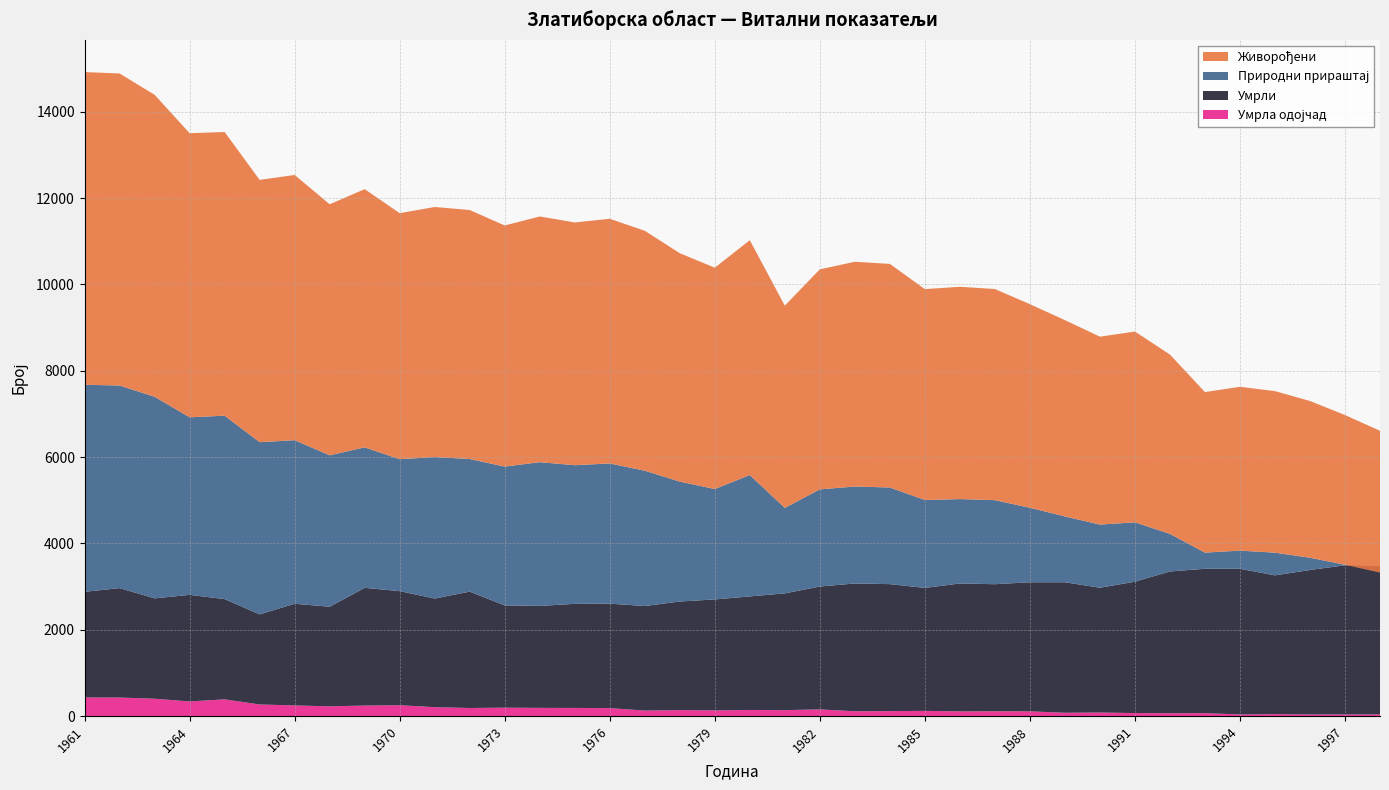

Reading left to right, list all the values displayed in this chart.

Живорођени: 1961=7244	1962=7228	1963=6995	1964=6582	1965=6571	1966=6076	1967=6144	1968=5815	1969=5981	1970=5699	1971=5793	1972=5768	1973=5585	1974=5692	1975=5623	1976=5668	1977=5557	1978=5292	1979=5127	1980=5441	1981=4685	1982=5097	1983=5206	1984=5180	1985=4885	1986=4918	1987=4891	1988=4716	1989=4548	1990=4353	1991=4419	1992=4154	1993=3719	1994=3795	1995=3742	1996=3631	1997=3468	1998=3286
Умрли: 1961=2448	1962=2534	1963=2325	1964=2469	1965=2322	1966=2087	1967=2355	1968=2307	1969=2727	1970=2642	1971=2516	1972=2696	1973=2369	1974=2362	1975=2411	1976=2421	1977=2421	1978=2515	1979=2569	1980=2630	1981=2705	1982=2846	1983=2960	1984=2942	1985=2848	1986=2963	1987=2944	1988=2990	1989=3023	1990=2890	1991=3043	1992=3283	1993=3344	1994=3374	1995=3216	1996=3347	1997=3456	1998=3426
Природни прираштај: 1961=4796	1962=4694	1963=4670	1964=4113	1965=4249	1966=3989	1967=3789	1968=3508	1969=3254	1970=3057	1971=3277	1972=3072	1973=3216	1974=3330	1975=3212	1976=3247	1977=3136	1978=2777	1979=2558	1980=2811	1981=1980	1982=2251	1983=2246	1984=2238	1985=2037	1986=1955	1987=1947	1988=1726	1989=1525	1990=1463	1991=1376	1992=871	1993=375	1994=421	1995=526	1996=284	1997=12	1998=-140
Умрла одојчад: 1961=430	1962=429	1963=401	1964=338	1965=387	1966=268	1967=246	1968=225	1969=243	1970=251	1971=206	1972=186	1973=194	1974=189	1975=188	1976=183	1977=127	1978=138	1979=132	1980=141	1981=137	1982=154	1983=111	1984=114	1985=120	1986=108	1987=110	1988=109	1989=76	1990=82	1991=69	1992=66	1993=67	1994=37	1995=43	1996=36	1997=37	1998=36